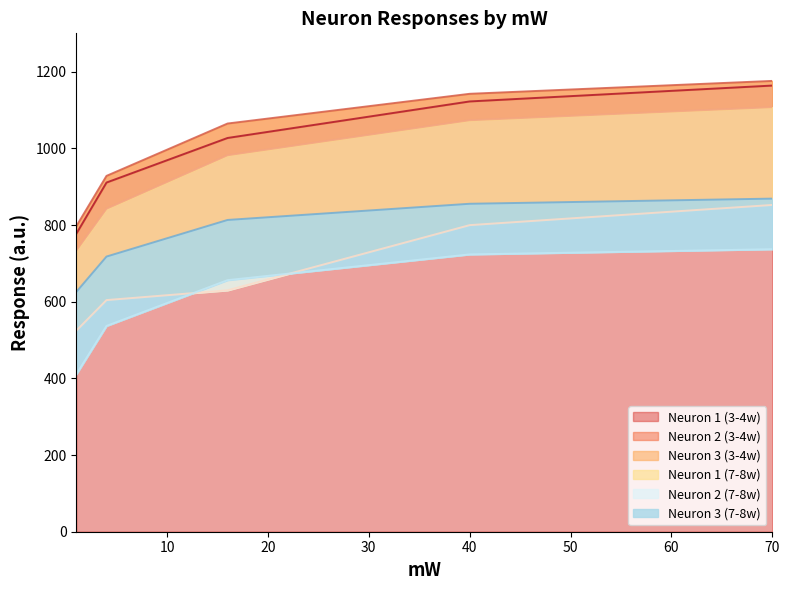

How many data points in Neuron 3 (7-8w) are less than 813?

2